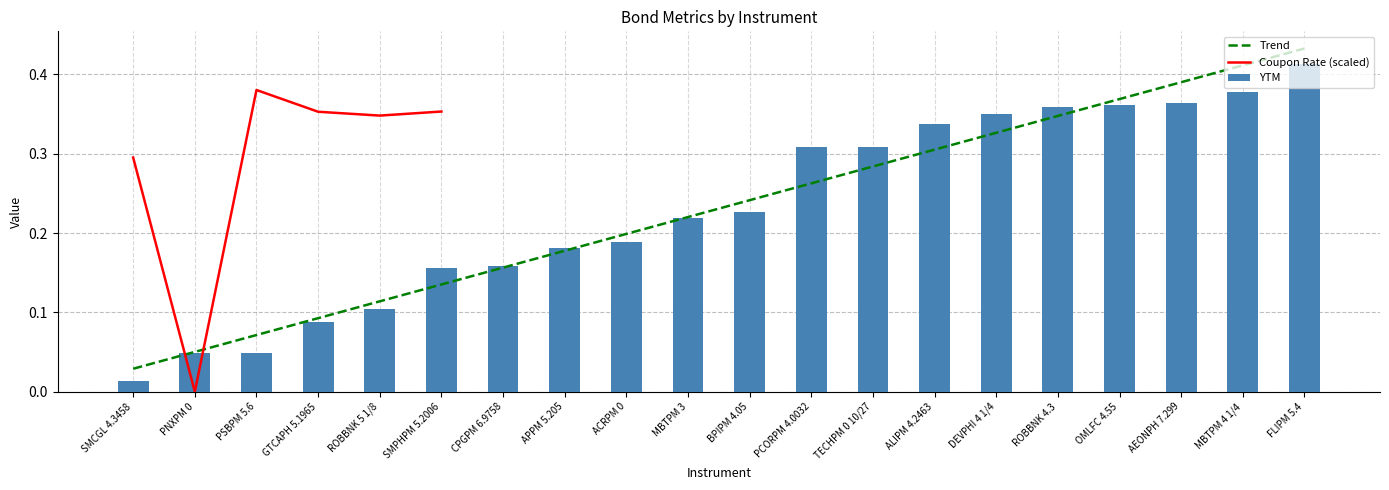

Reading left to right, extract all data points from this chart.

YTM: 0.0	0.0	0.0	0.1	0.1	0.2	0.2	0.2	0.2	0.2	0.2	0.3	0.3	0.3	0.3	0.4	0.4	0.4	0.4	0.4
DTM: 0.0	0.1	0.1	0.1	0.1	0.1	0.2	0.2	0.2	0.2	0.2	0.3	0.3	0.3	0.3	0.3	0.4	0.4	0.4	0.4